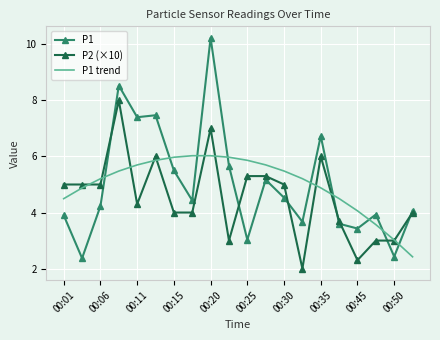

True or false: P1 and P1 trend intersect in this chart.

True